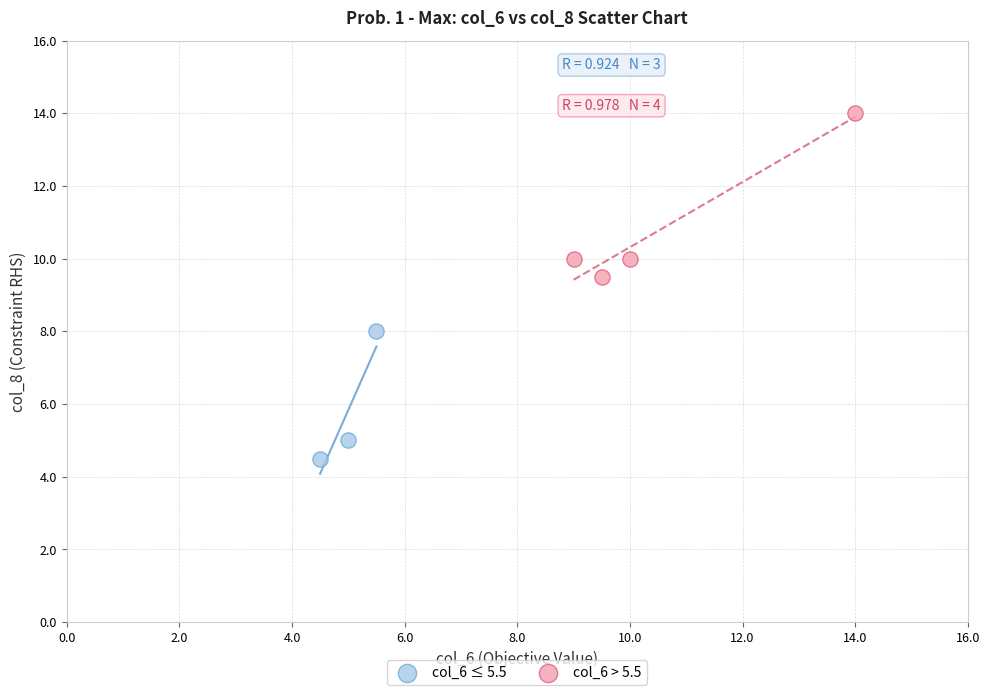

Which series contains the highest Y value?

col_6 > 5.5